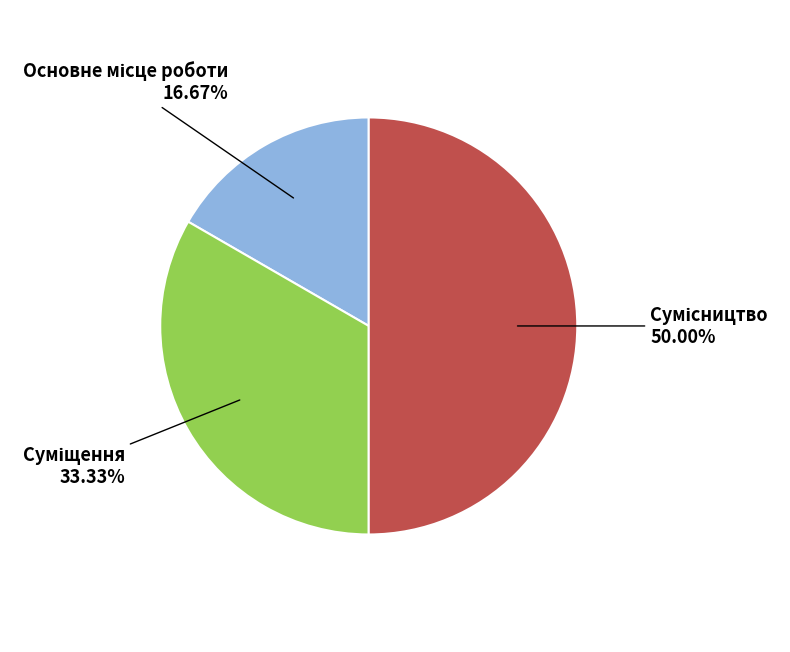

How many slices are in this pie chart?

3